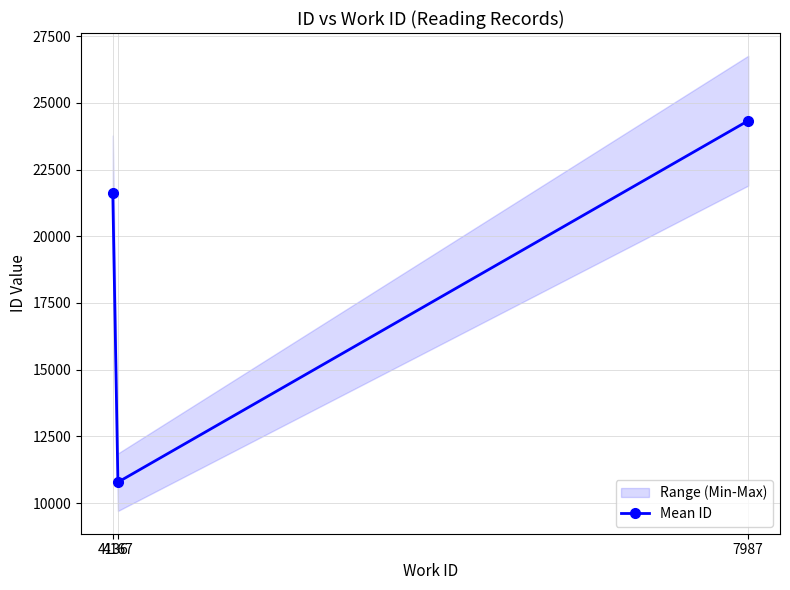

Reading left to right, what are all the values shown in this chart?

21614	10782	24330